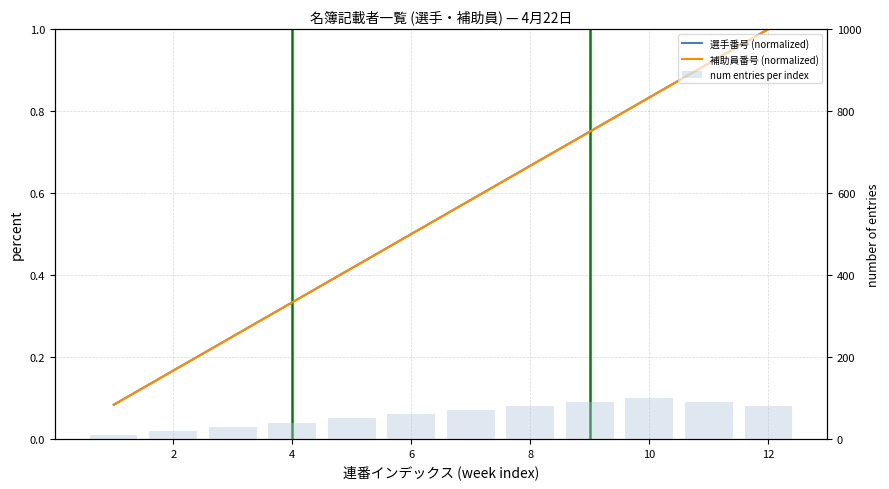

Is it true that num entries per index equals 52.1 at 4?

False